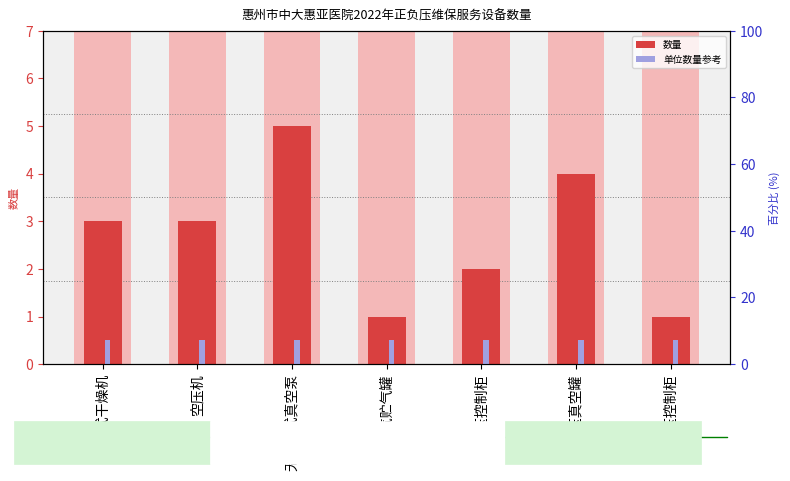

Reading left to right, transcribe all the data shown in this chart.

数量: 3.0	3.0	5.0	1.0	2.0	4.0	1.0
单位数量参考: 0.5	0.5	0.5	0.5	0.5	0.5	0.5